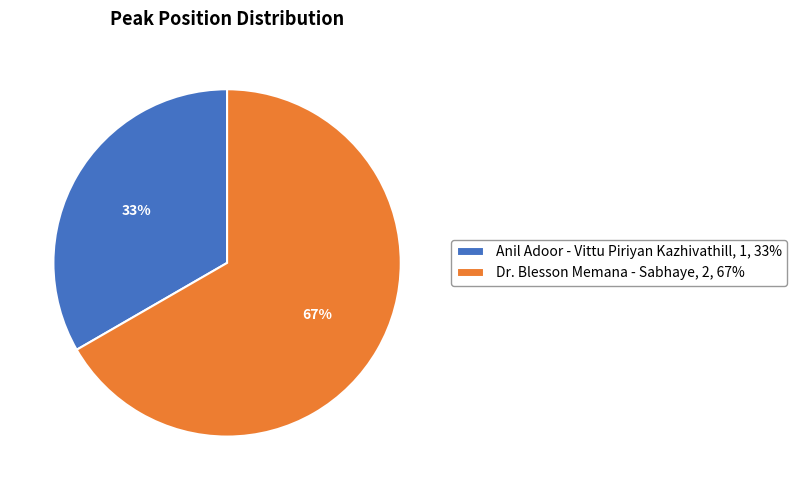

What is the ratio of the value at Dr. Blesson Memana - Sabhaye, 2, 67% to the value at Anil Adoor - Vittu Piriyan Kazhivathill, 1, 33%?

2.0